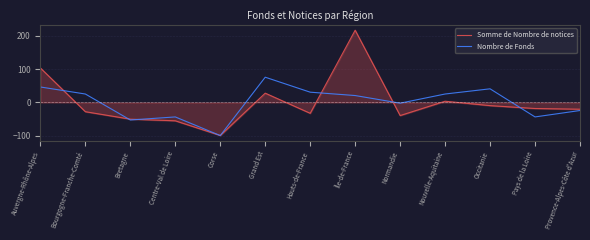

What is the approximate value of Nombre de Fonds at Corse?

-99.1